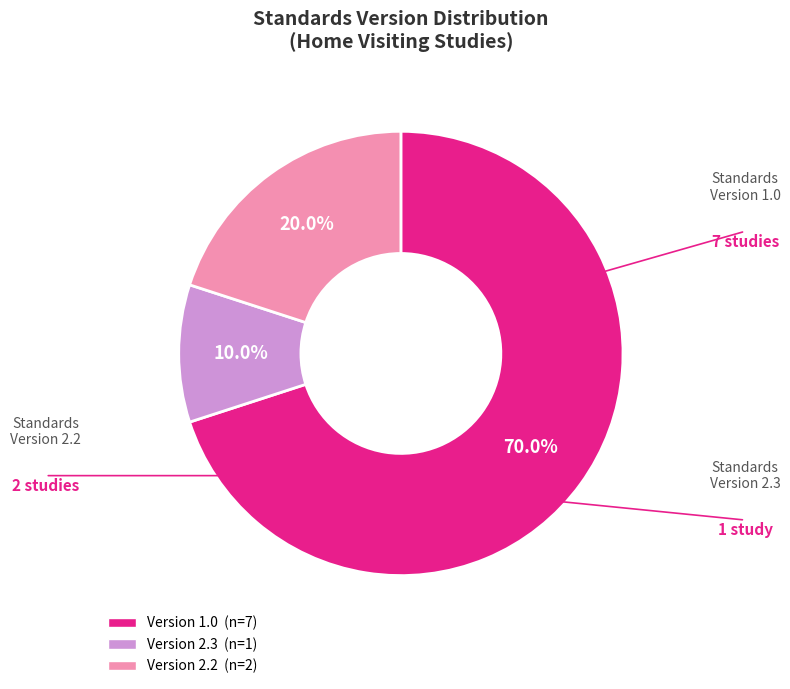

What percentage is NOT represented by Version 1.0?

30.0%